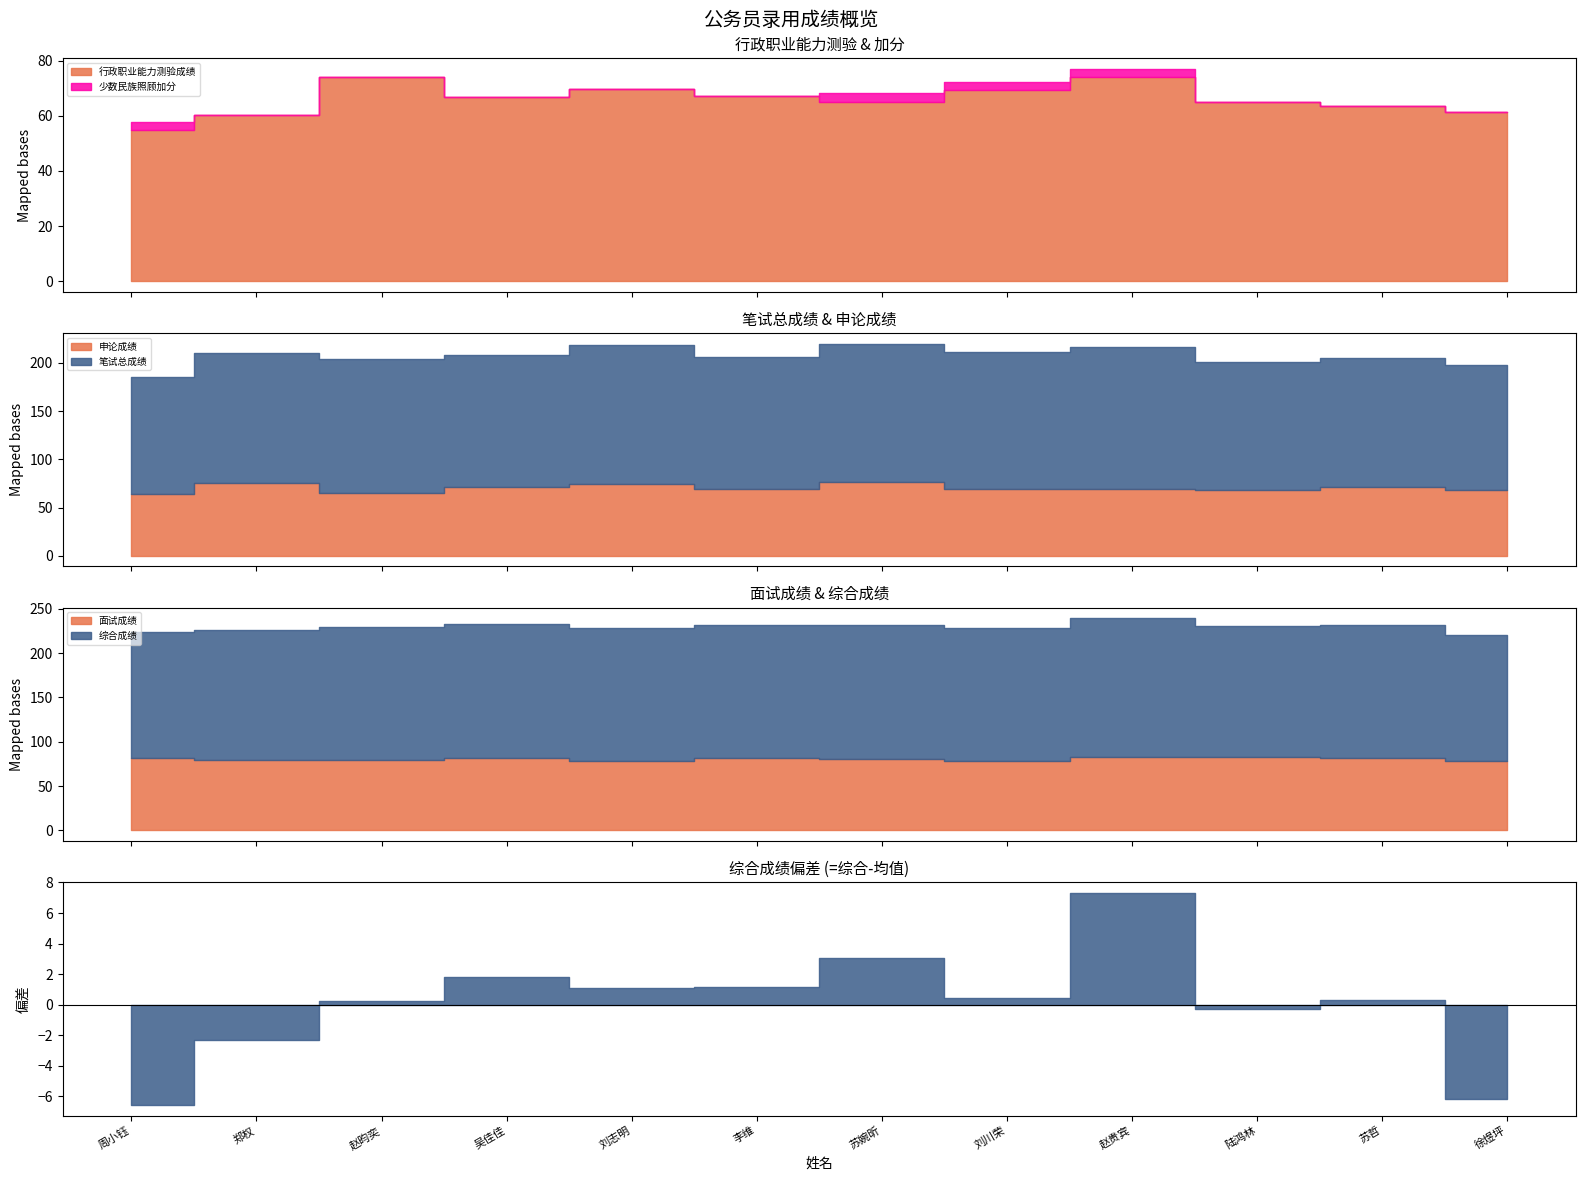

True or false: 笔试总成绩 and 少数民族照顾加分 intersect in this chart.

False